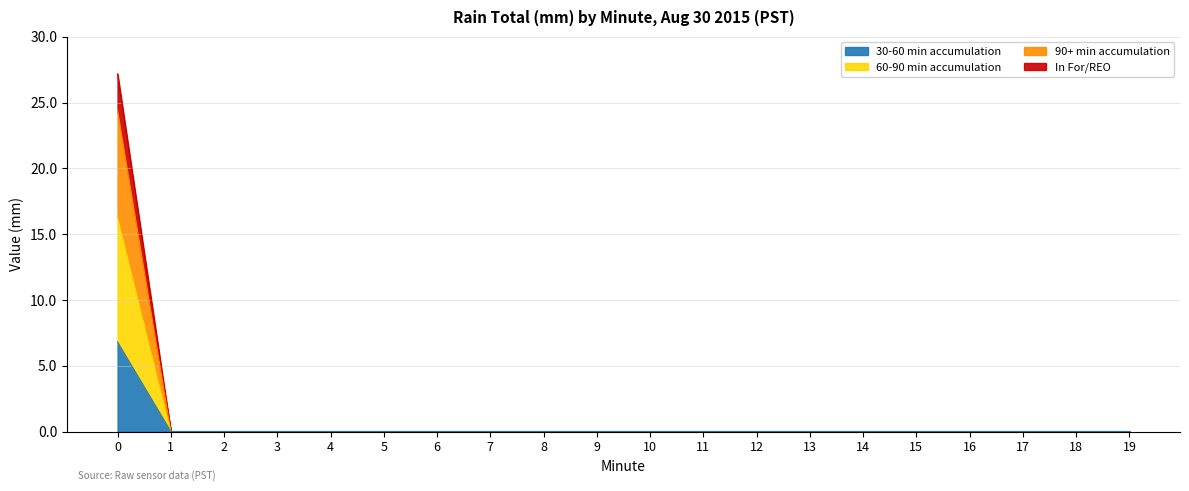

What is the difference between the second highest and second lowest values in the Minute series?

17.0